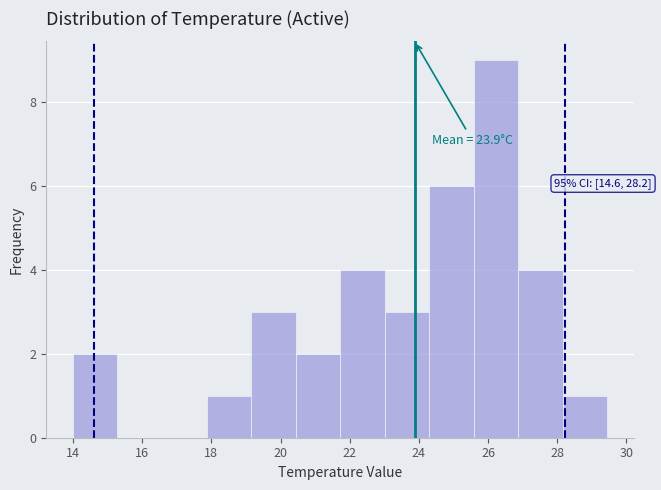

Over which range of the x-axis is the bar tallest?

25.6 to 26.8